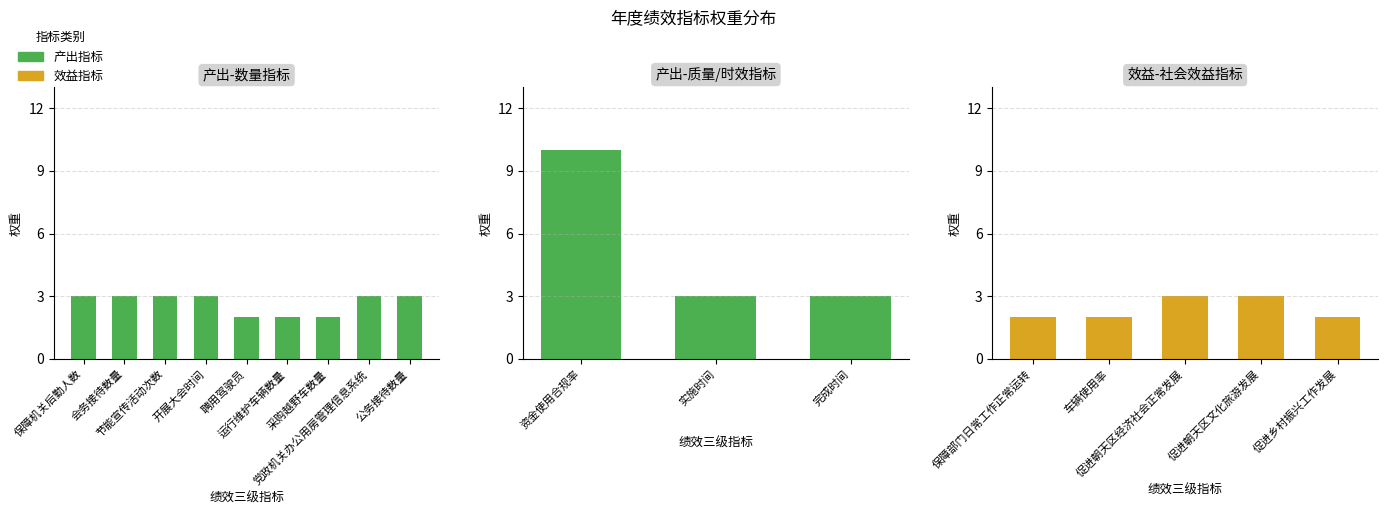

What is the sum of the values at 车辆使用率 and 聘用驾驶员?

4